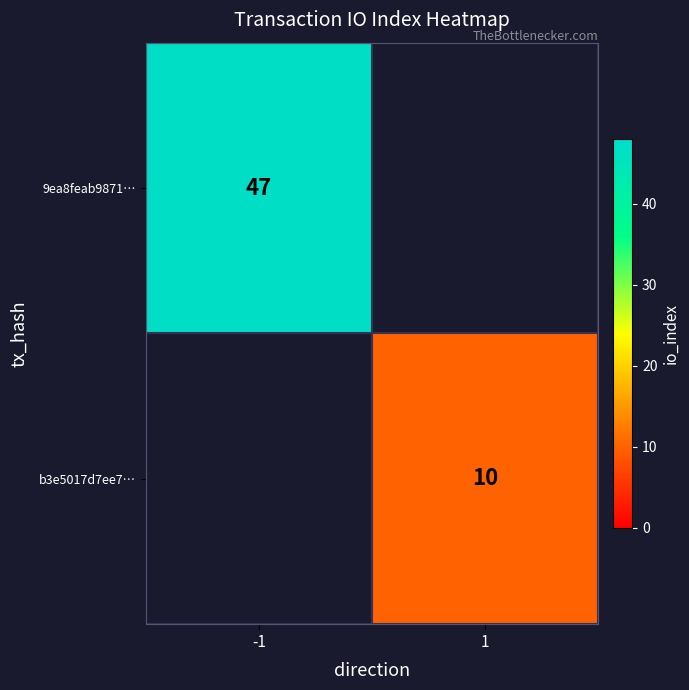

What is the total value across all series at 1?

10